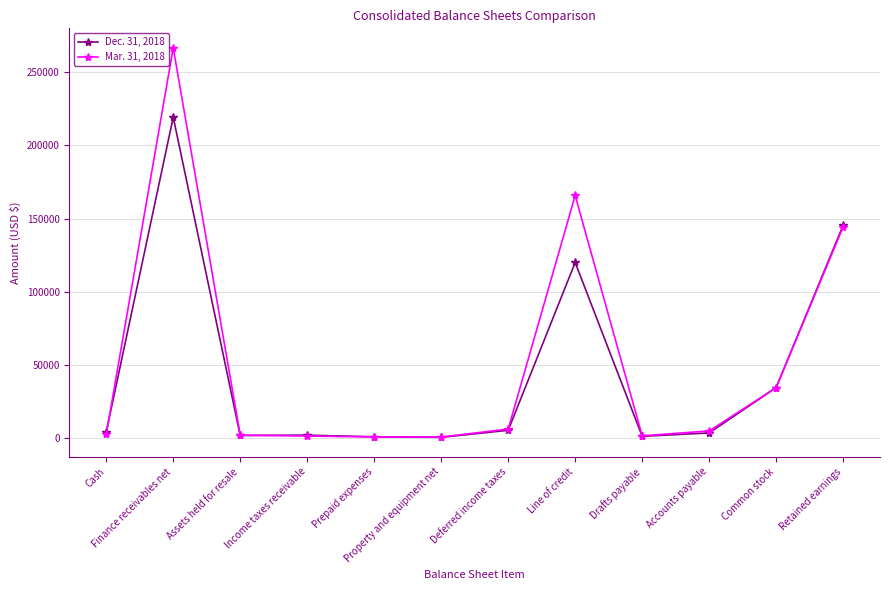

What is the difference between the Mar. 31, 2018 values at Accounts payable and Drafts payable?

3328